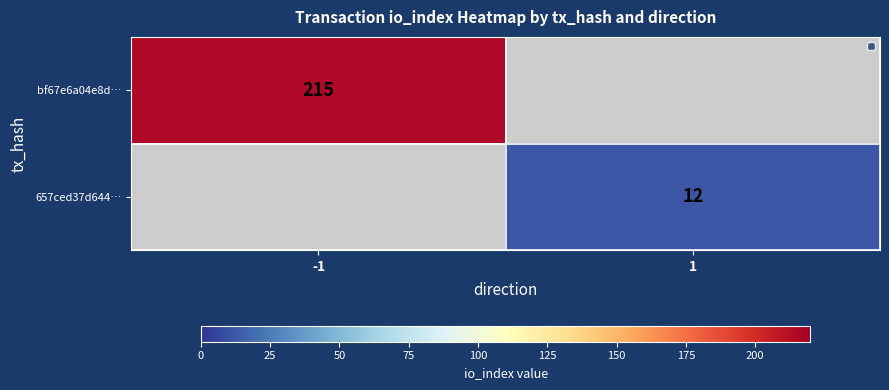

What is the approximate value of bf67e6a04e8d… at -1?

215.0